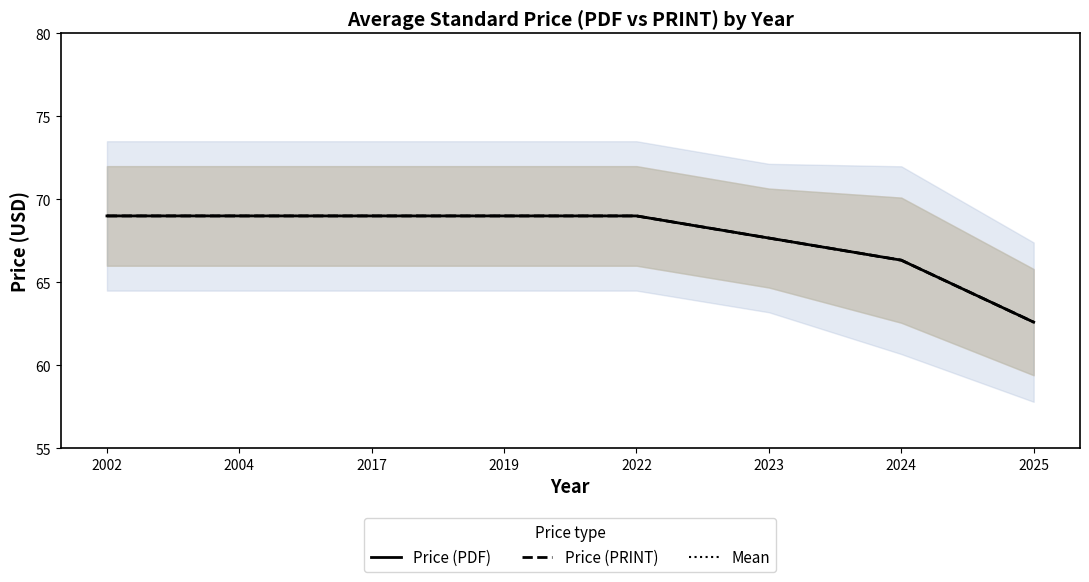

What value does the Mean series have at 2002?

69.0